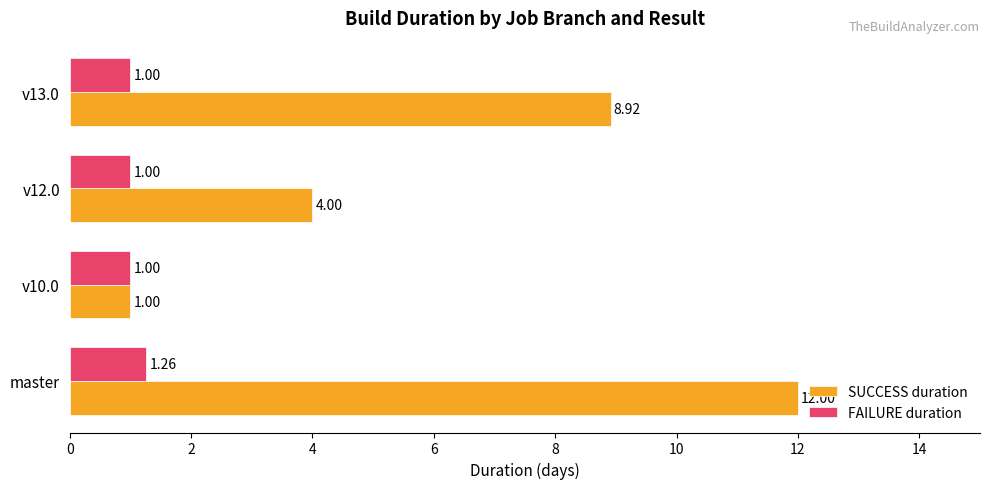

What is the sum of all FAILURE duration values?

4.3